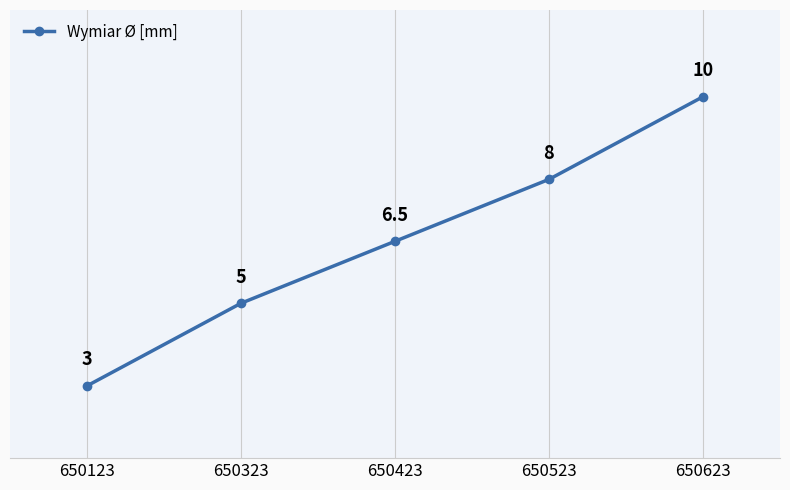

Which label corresponds to the smallest value in the chart?

650123